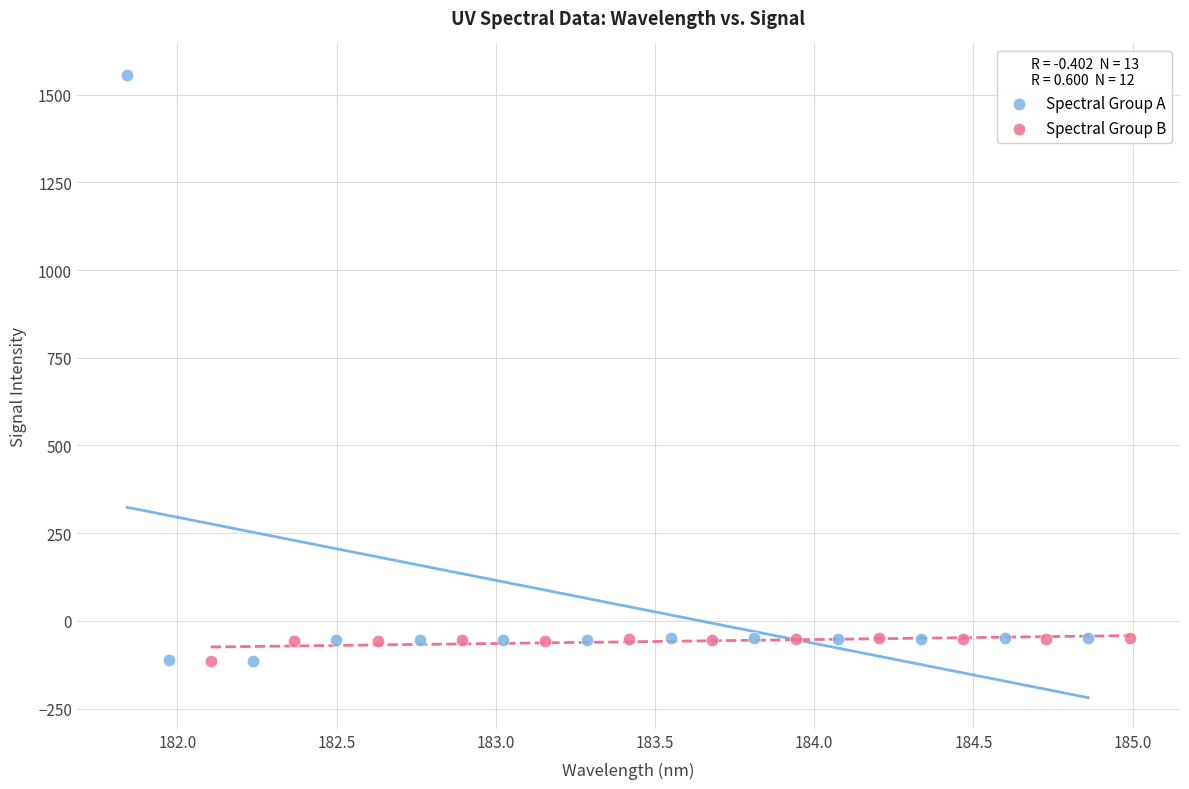

Which series has the largest Y range (max minus min)?

Spectral Group A